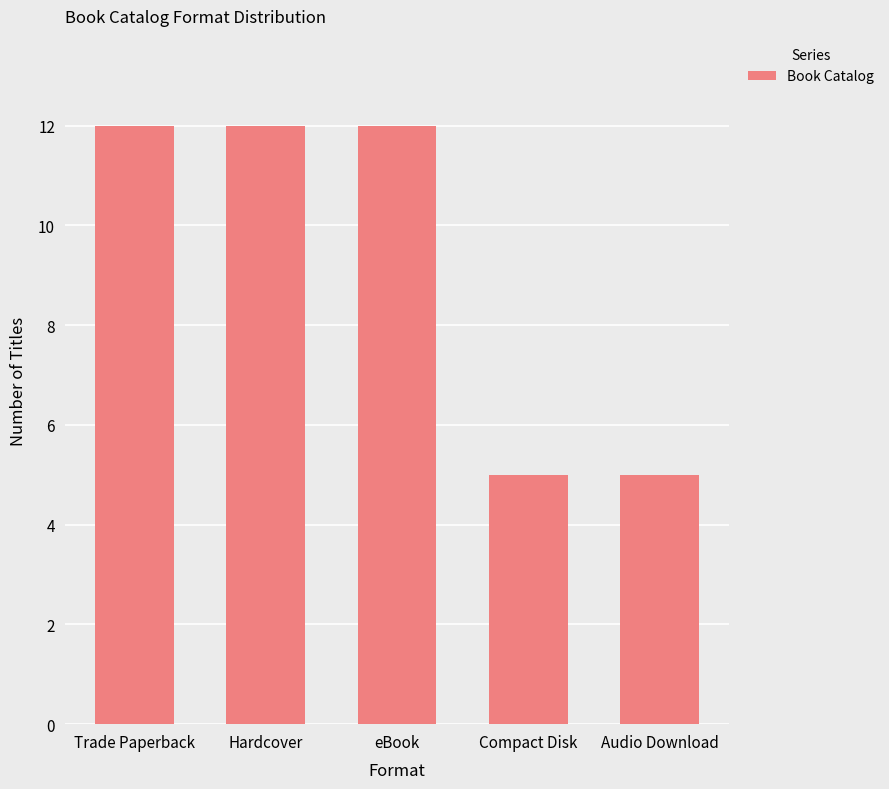

Reading left to right, transcribe all the data shown in this chart.

Trade Paperback=12	Hardcover=12	eBook=12	Compact Disk=5	Audio Download=5